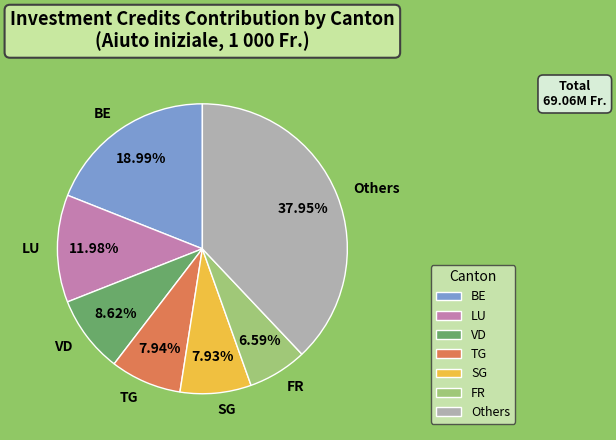

To the nearest percent, what is the average slice percentage?

14%